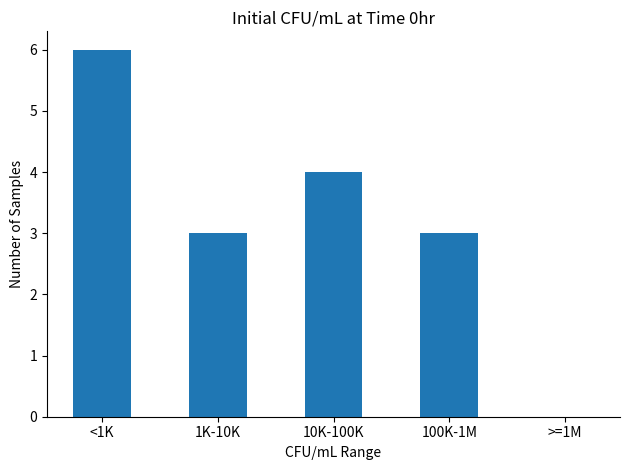

How many categories are shown in the chart?

5